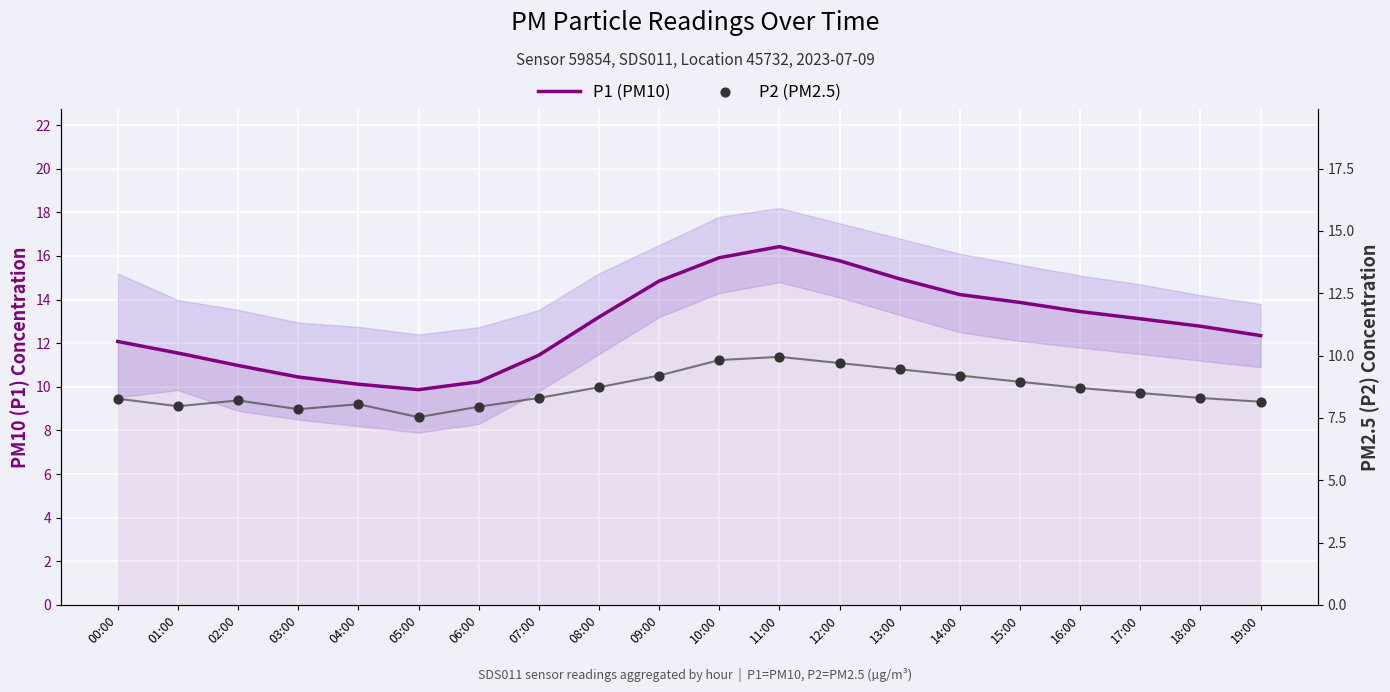

Which series reaches the maximum Y coordinate?

P1 (PM10)